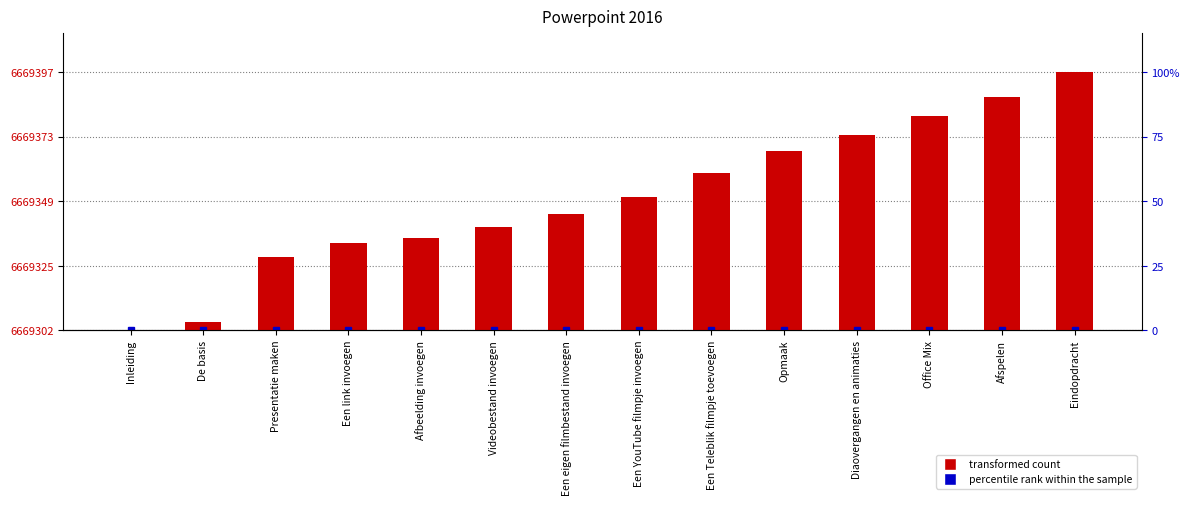

What is the difference between the maximum and minimum values?

95